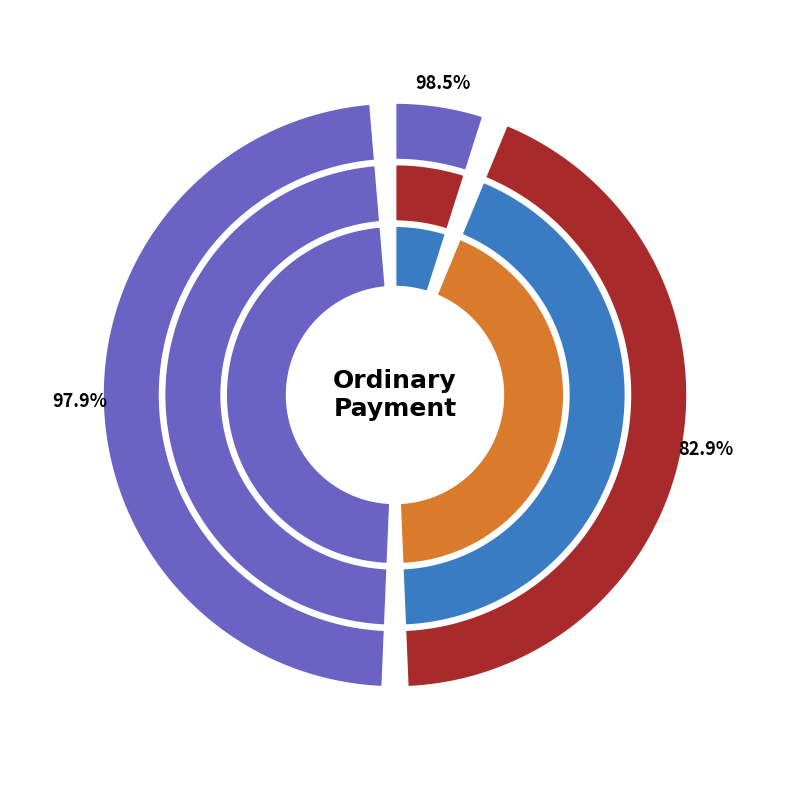

Combined, do 635412 and 600994 account for over 50%?

Yes